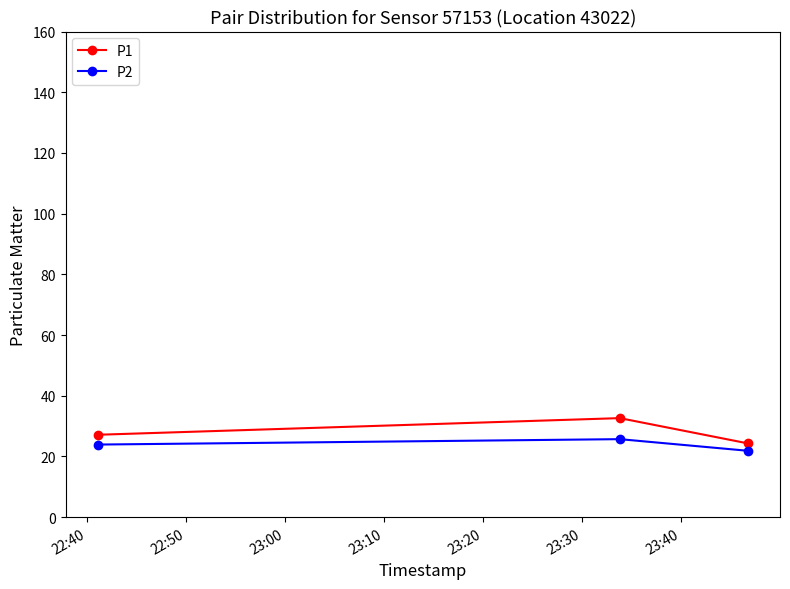

What is the difference between the maximum and minimum values in the P1 series?

8.3